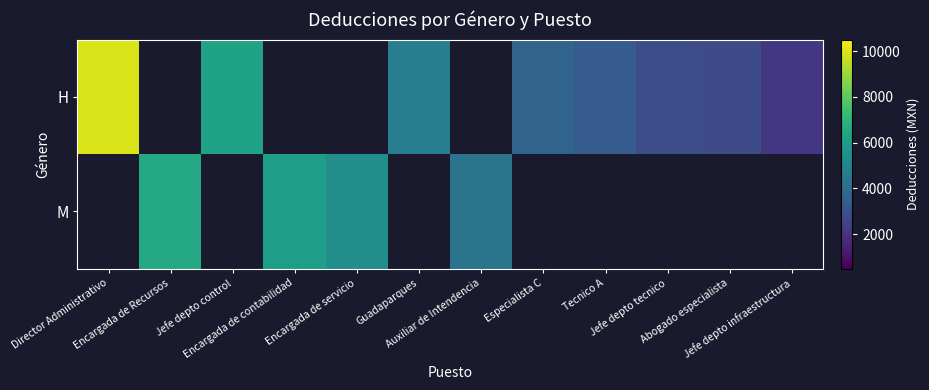

Which series changed the most between Director Administrativo and Especialista C?

H